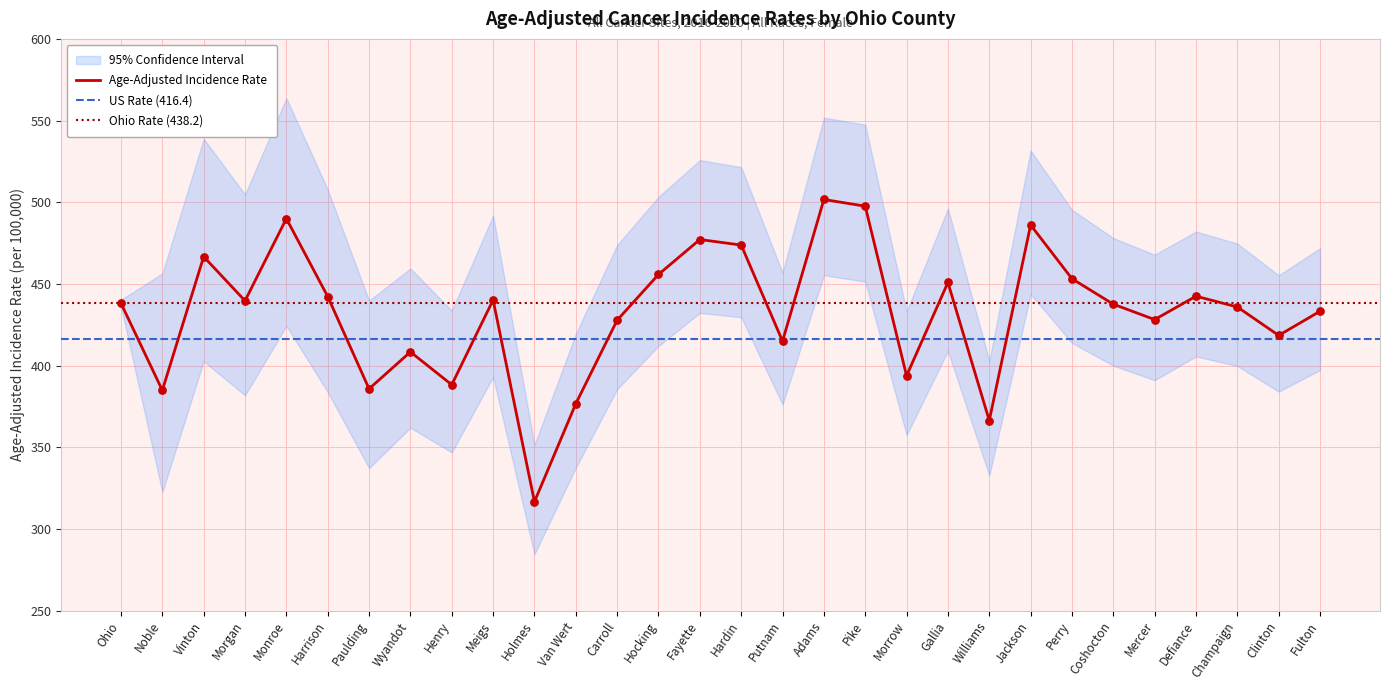

True or false: Age-Adjusted Incidence Rate has a value of 331.9 at Jackson.

False